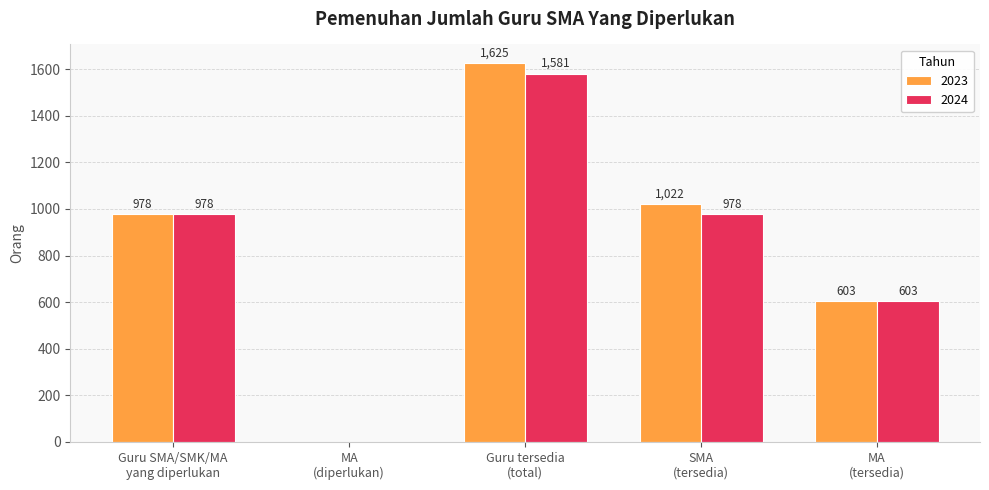

Between Guru SMA/SMK/MA
yang diperlukan and Guru tersedia
(total), which series saw the biggest shift?

2023